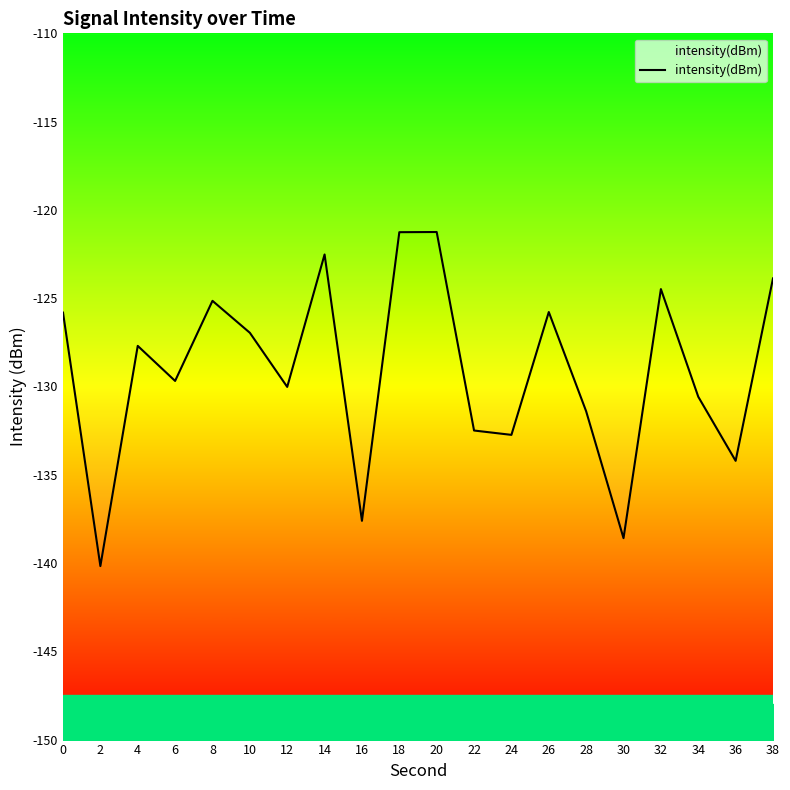

List the labels in order of value, largest first.

20, 18, 14, 38, 32, 8, 26, 0, 10, 4, 6, 12, 34, 28, 22, 24, 36, 16, 30, 2